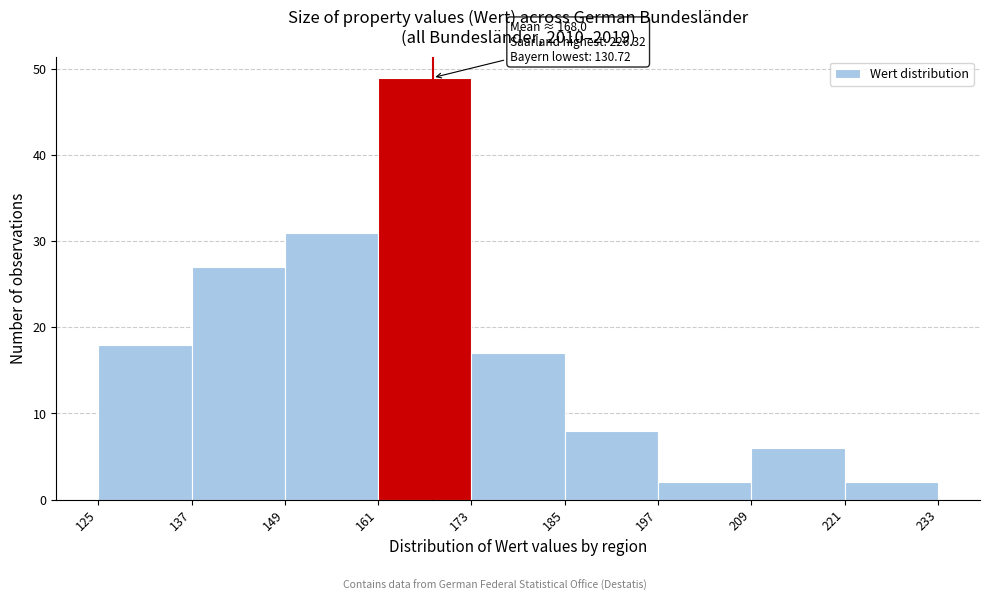

Over which range of the x-axis is the bar tallest?

161 to 173